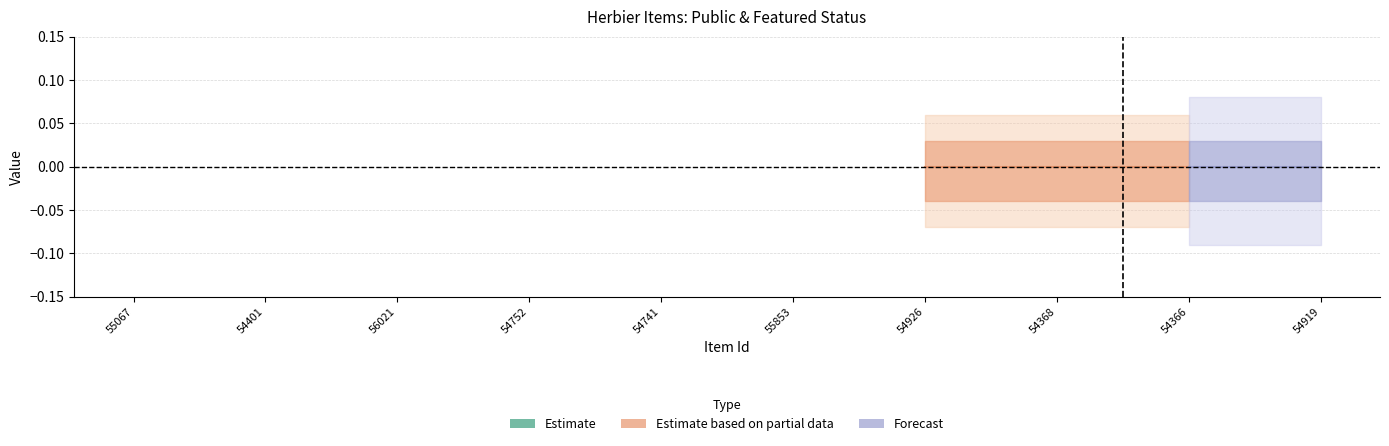

Does the chart have visible grid lines?

Yes